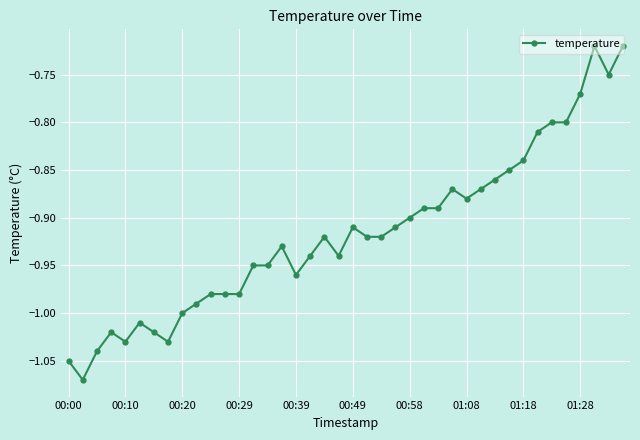

What is the sum of all values?

-36.7